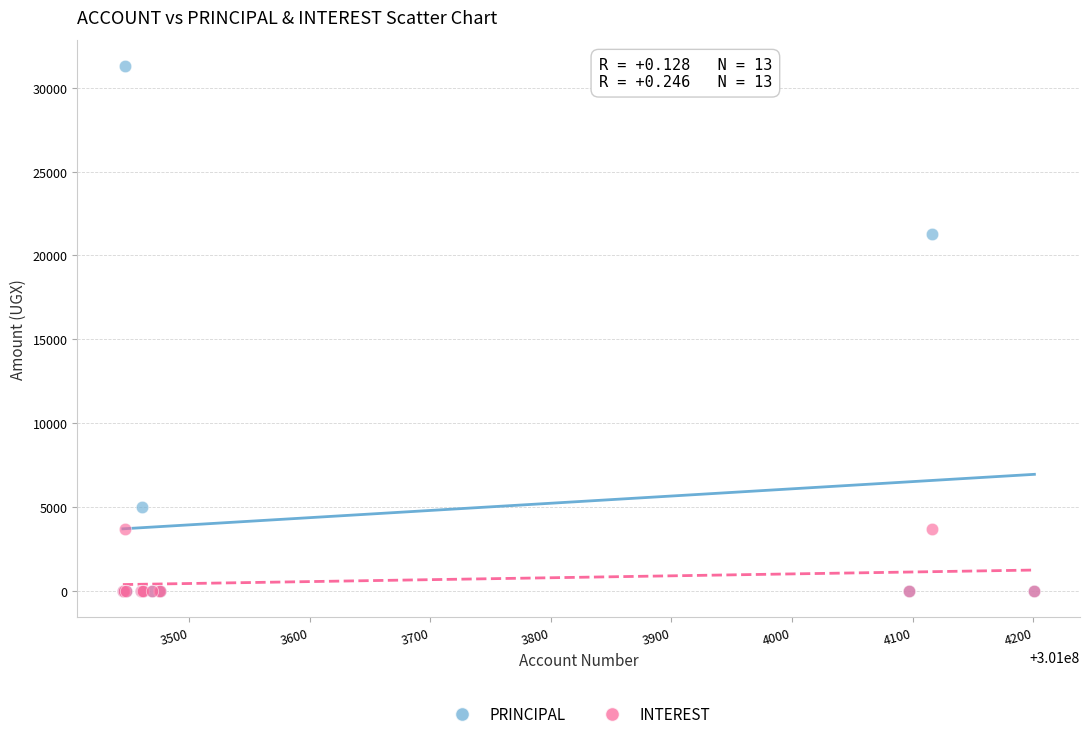

What are all the series names shown in the legend?

PRINCIPAL, INTEREST